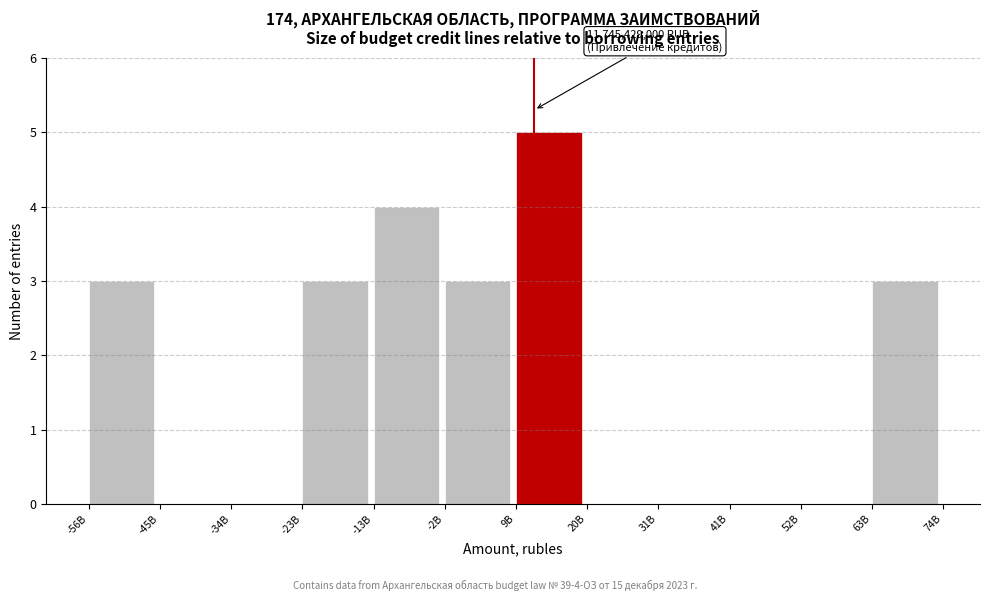

Reading left to right, list all the values displayed in this chart.

-56B=3	-45B=0	-34B=0	-23B=3	-13B=4	-2B=3	9B=5	20B=0	31B=0	41B=0	52B=0	63B=3